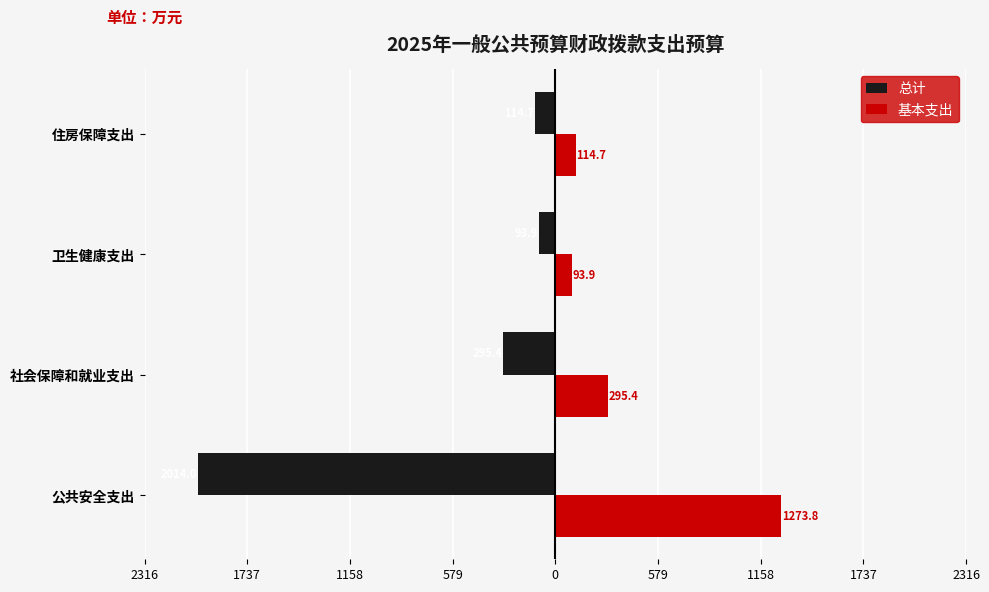

What are all the series names shown in the legend?

总计, 基本支出